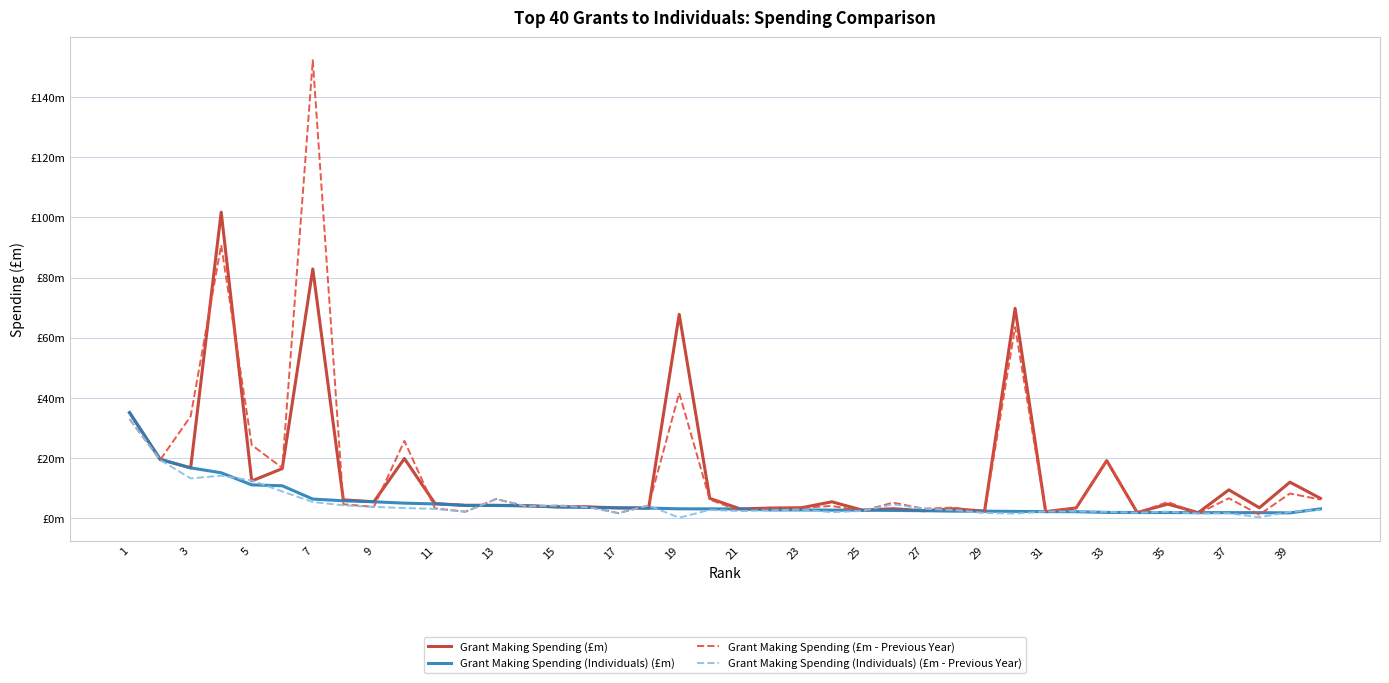

Is this an area chart (filled region under the line)?

No